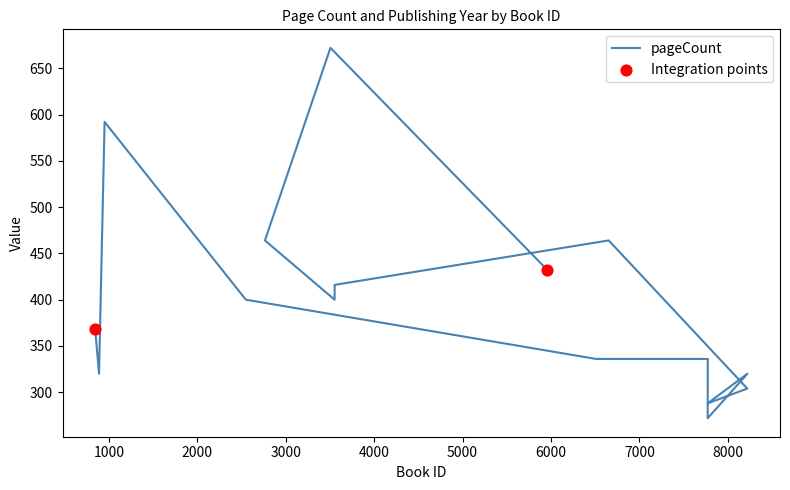

Between 7772 and 7774, which is larger?

7774